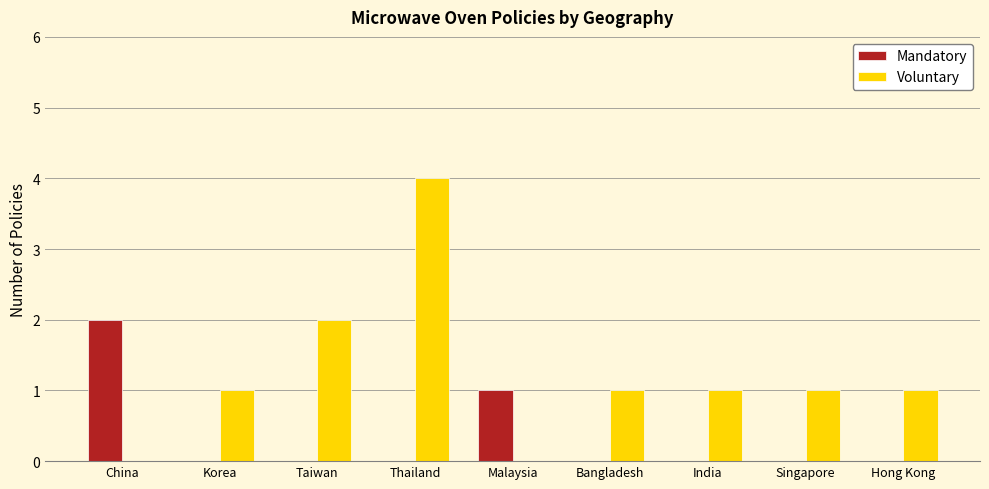

Reading right to left, list all the values displayed in this chart.

Mandatory: 0	0	0	0	1	0	0	0	2
Voluntary: 1	1	1	1	0	4	2	1	0